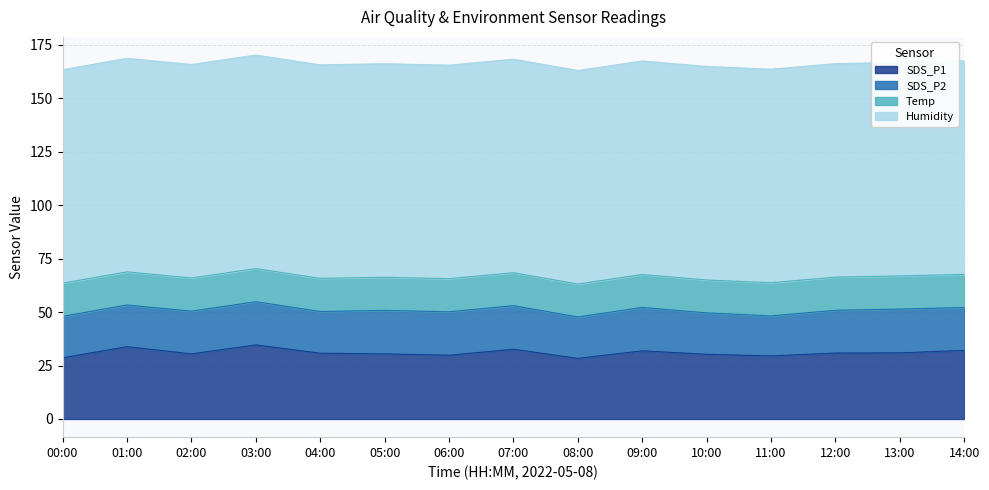

How many values in the SDS_P2 series exceed 20?

7